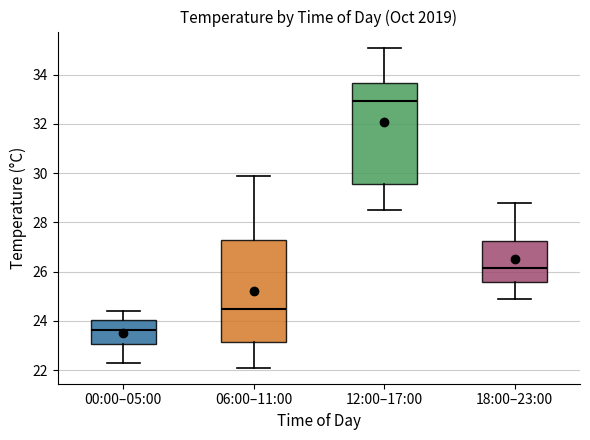

Where does the lower whisker of the box for 18:00–23:00 end on the y-axis? The values are not printed on the chart, so give them approximately, as read against the axis.

25.0